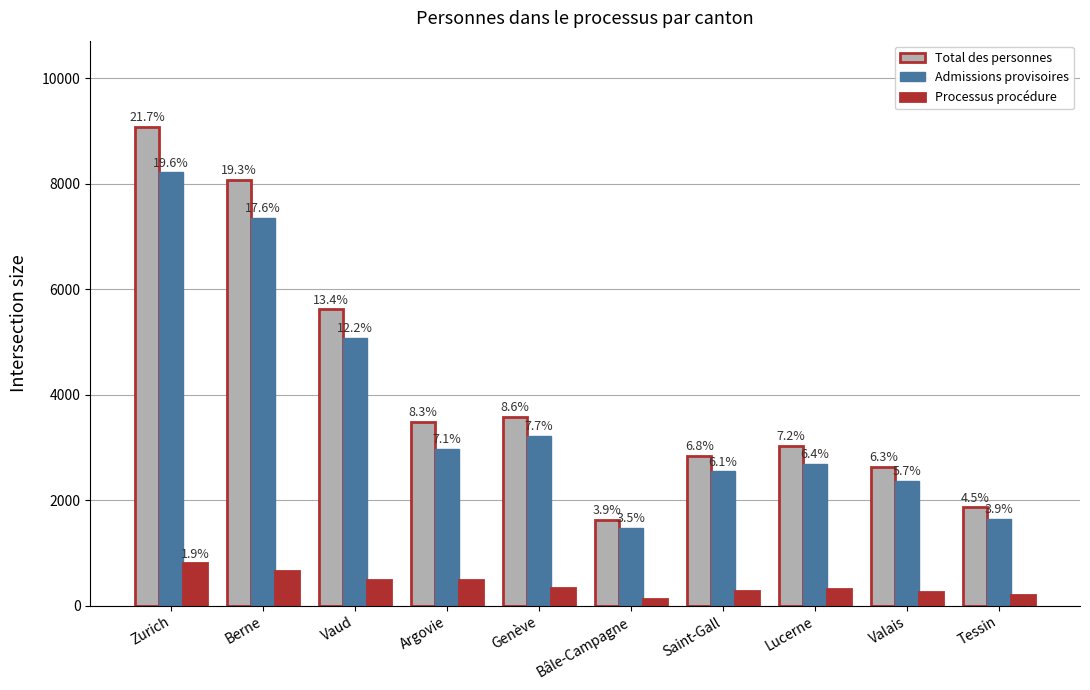

What is the difference between the highest and lowest values at Argovie?

3007